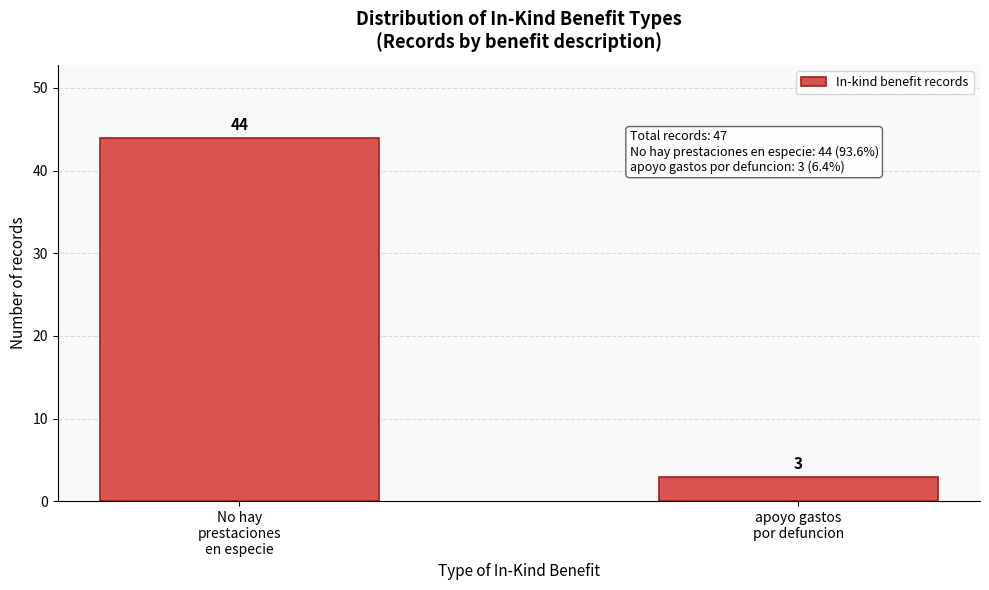

Reading left to right, what are all the values shown in this chart?

44	3